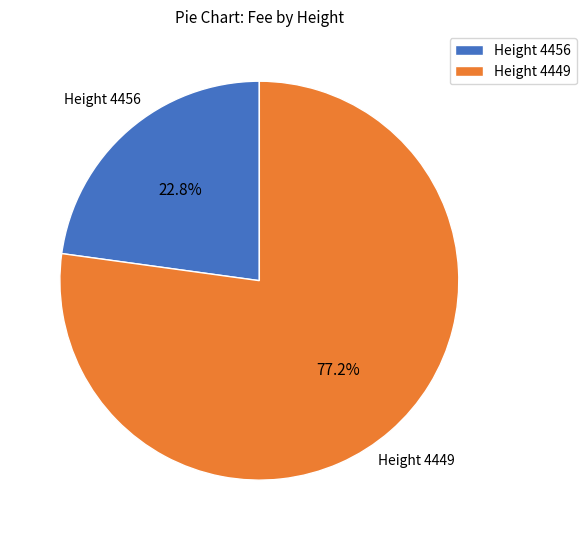

What is the total percentage of Height 4449 and Height 4456?

100.0%